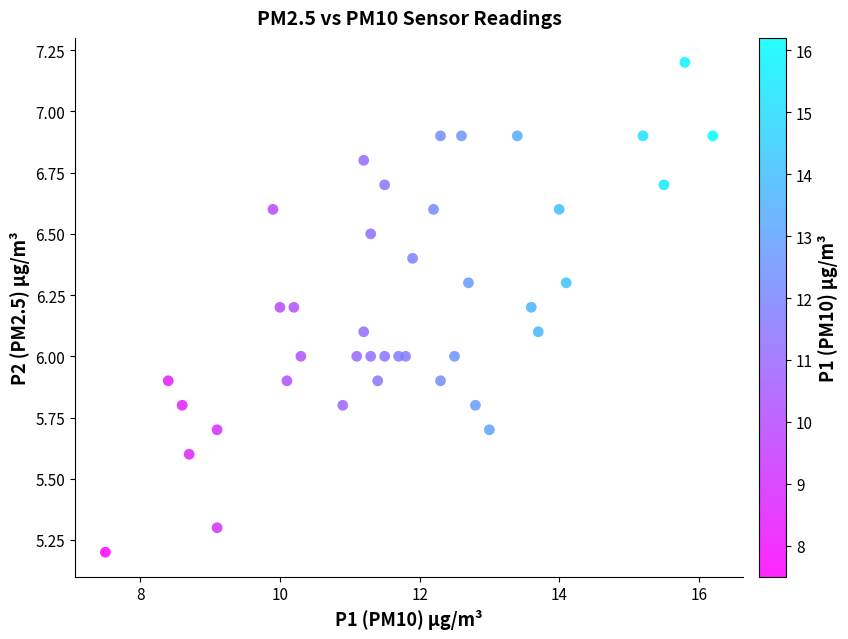

What is the range of Y values (max minus min)?

2.0